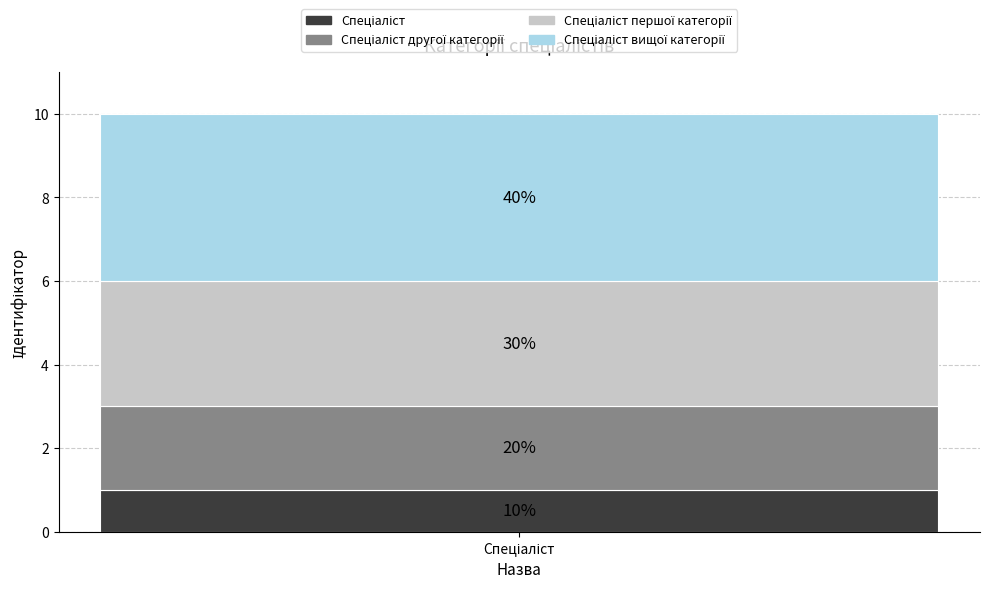

Are the bars grouped side by side (vs. stacked)?

No